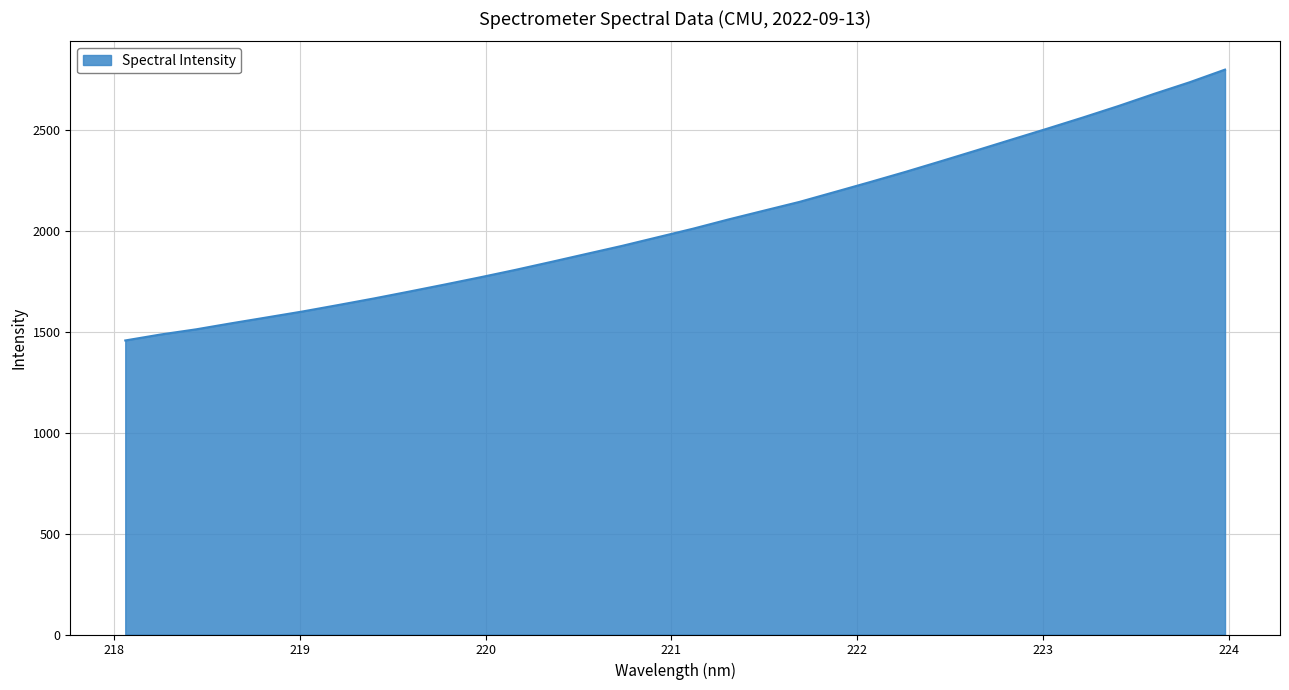

What is the minimum value shown in the chart?

1457.3